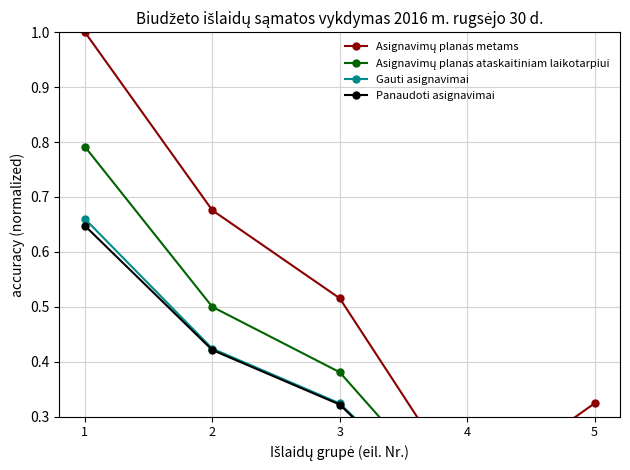

True or false: Asignavimų planas metams has a value of 0.5 at 3.

True